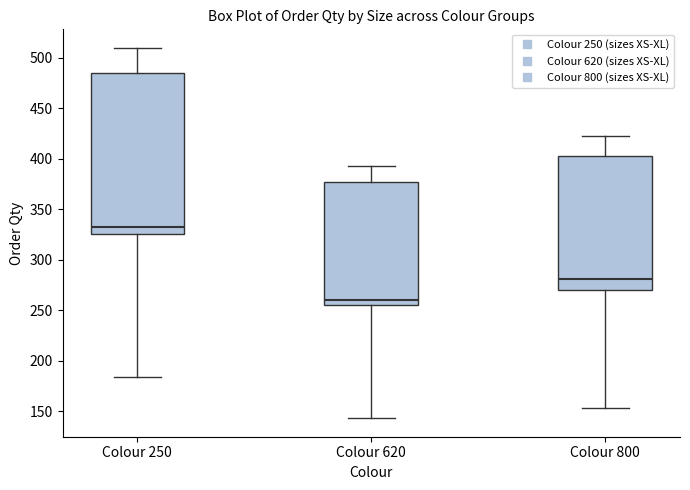

Which box's median line is the highest?

Colour 250